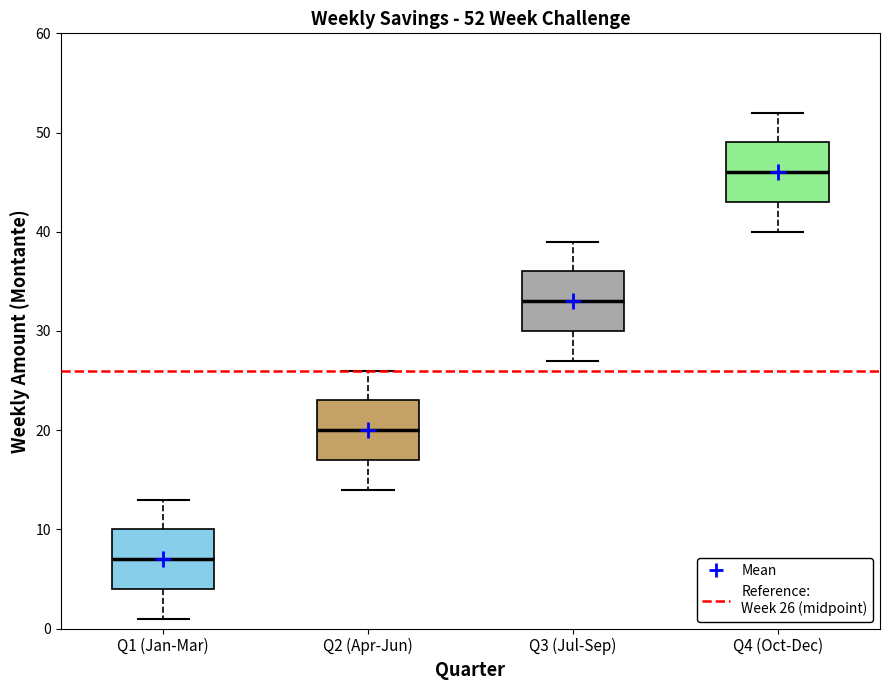

Which box has the lowest median line?

Q1 (Jan-Mar)